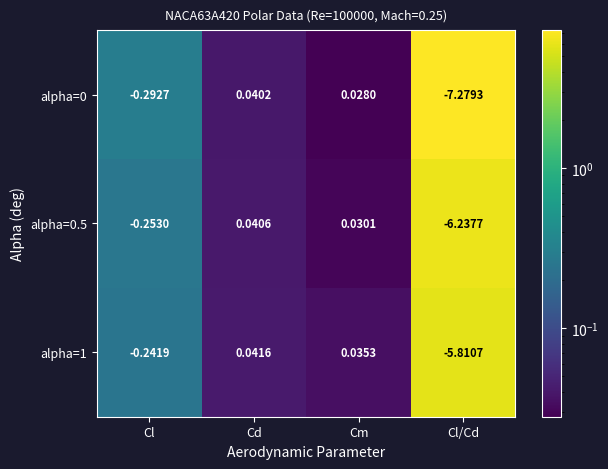

Which category has the highest value across all series?

Cd